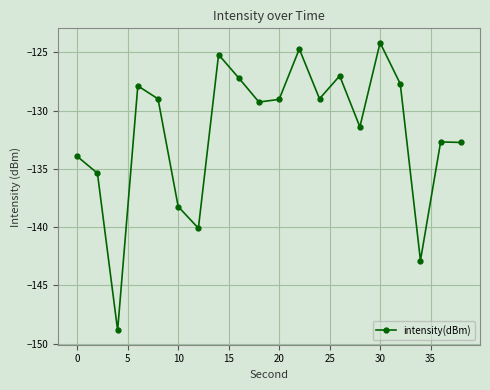

What is the smallest value displayed?

-148.9